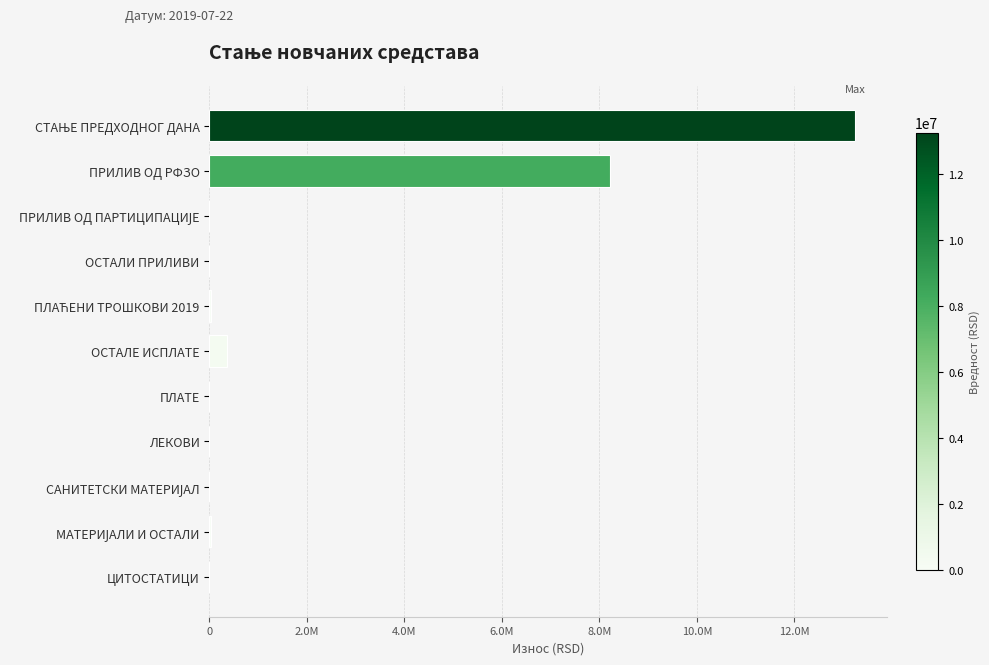

What is the greatest value displayed?

13242562.1